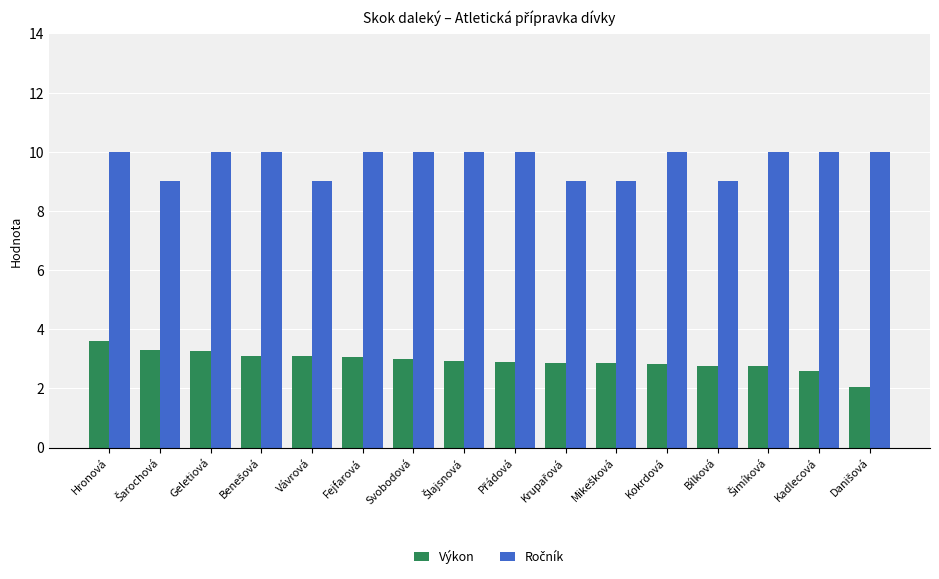

What is the total value across all series at Kokrdová?

12.8